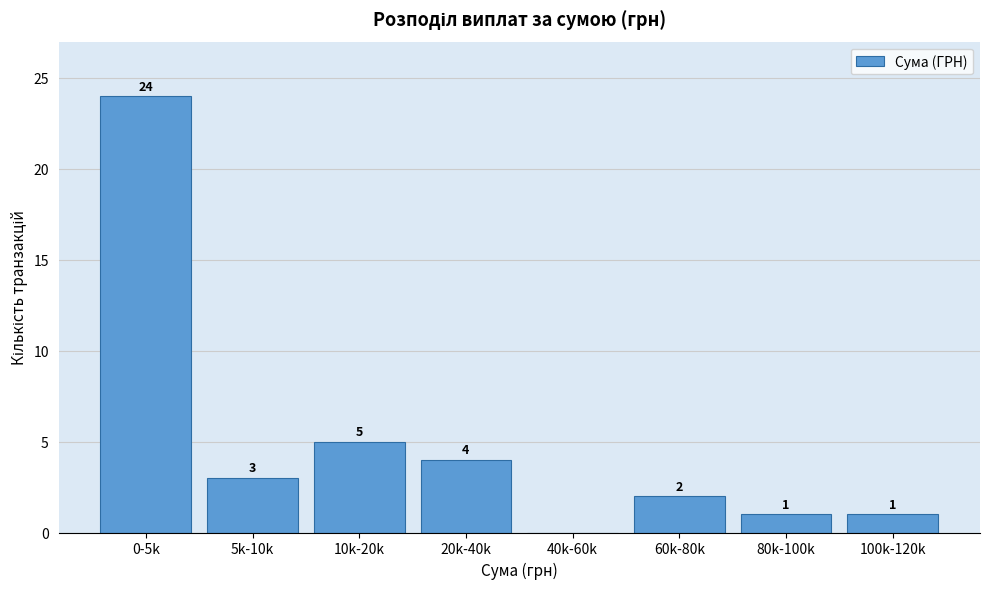

Reading left to right, transcribe all the data shown in this chart.

0-5k=24	5k-10k=3	10k-20k=5	20k-40k=4	40k-60k=0	60k-80k=2	80k-100k=1	100k-120k=1